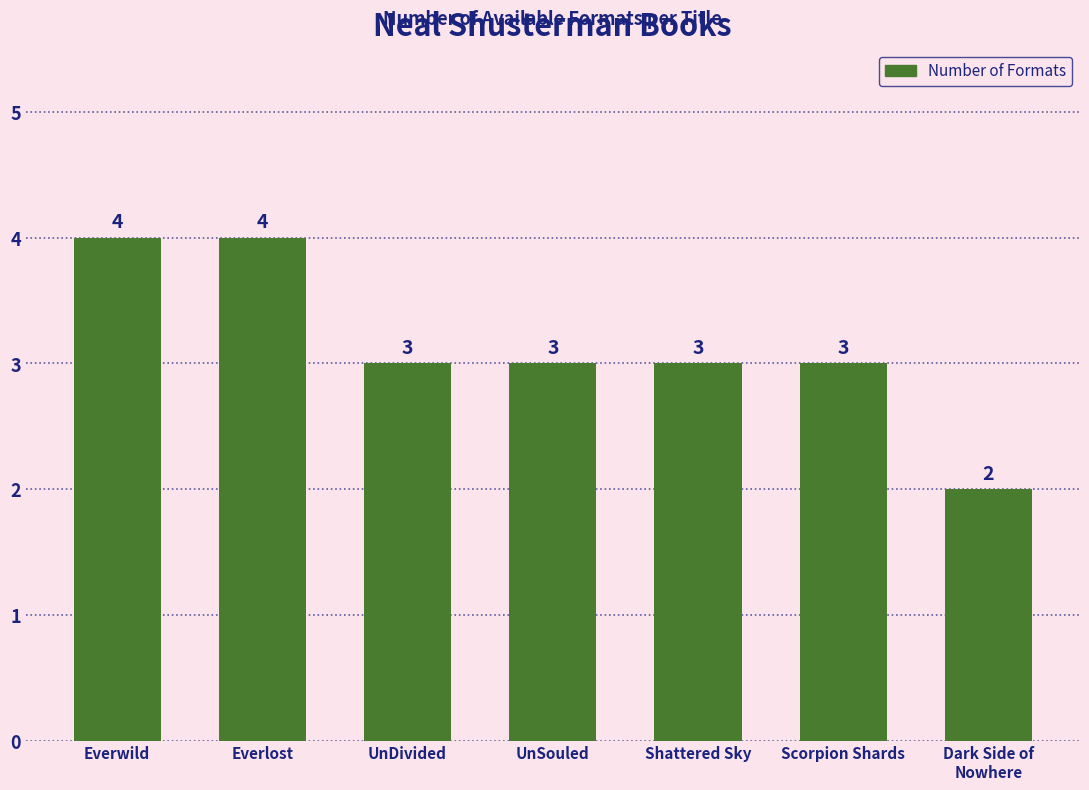

What is the label of the 7th bar from the right?

Everwild